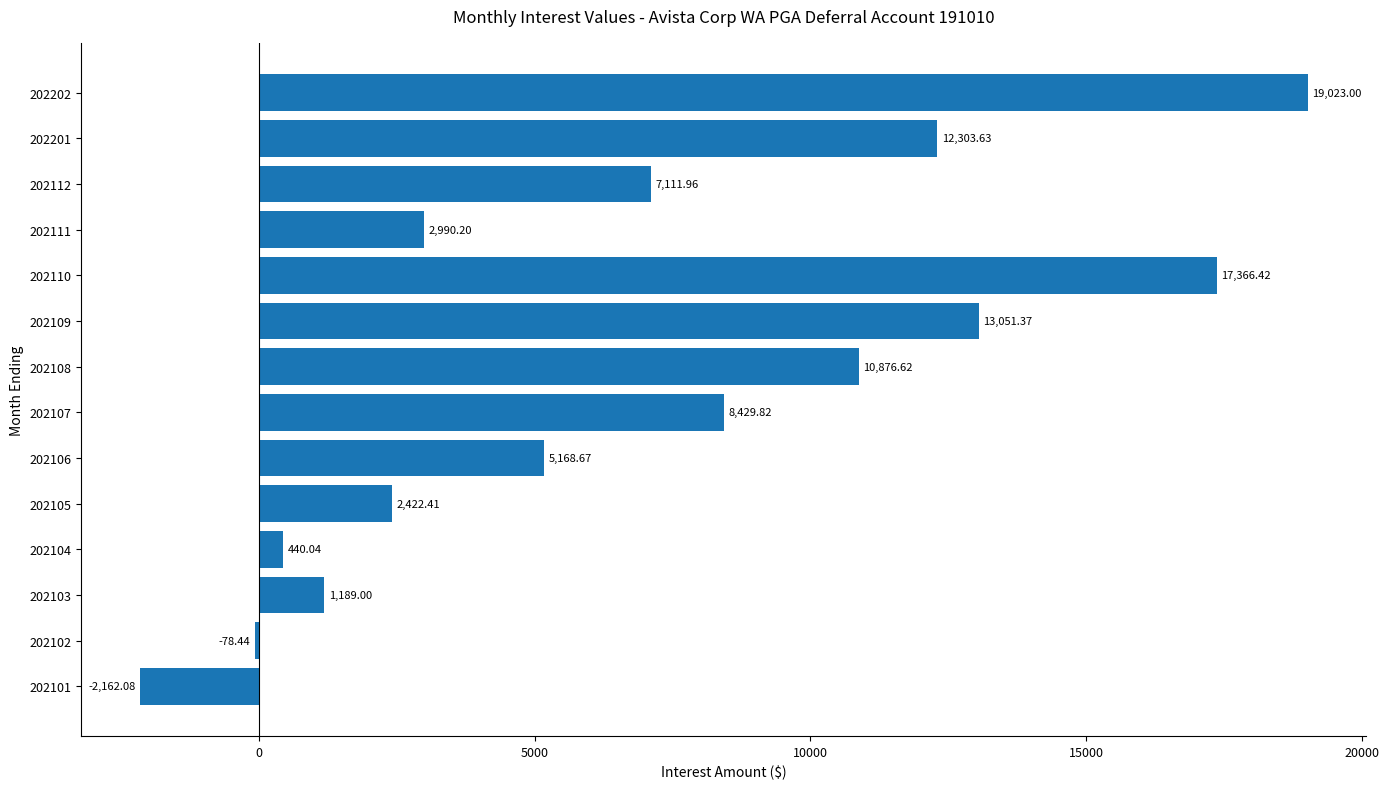

List the labels in order of value, largest first.

202202, 202110, 202109, 202201, 202108, 202107, 202112, 202106, 202111, 202105, 202103, 202104, 202102, 202101